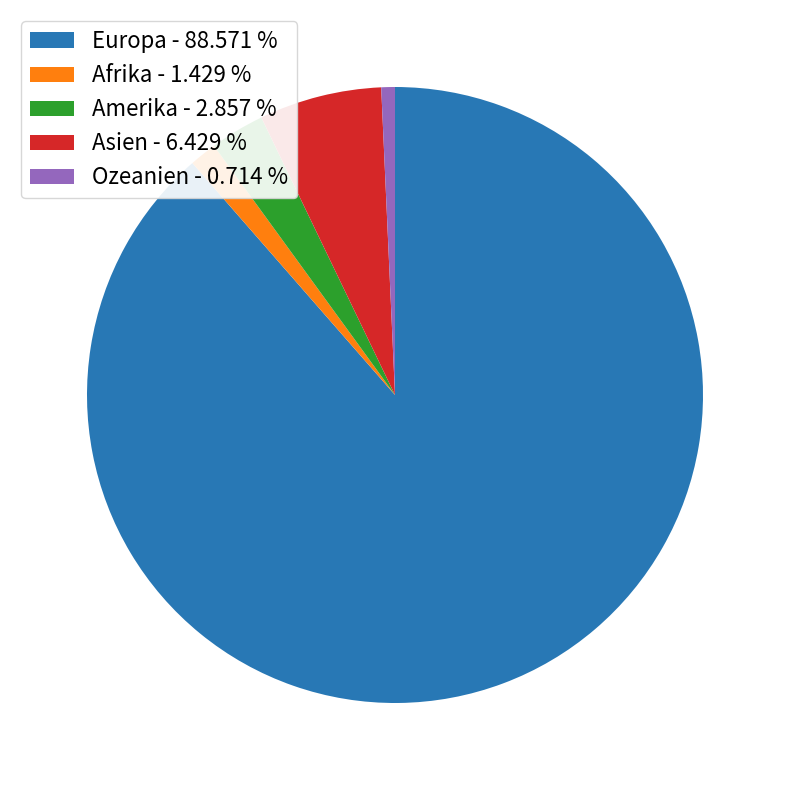

Is Europa - 88.571 % the majority of the pie?

Yes